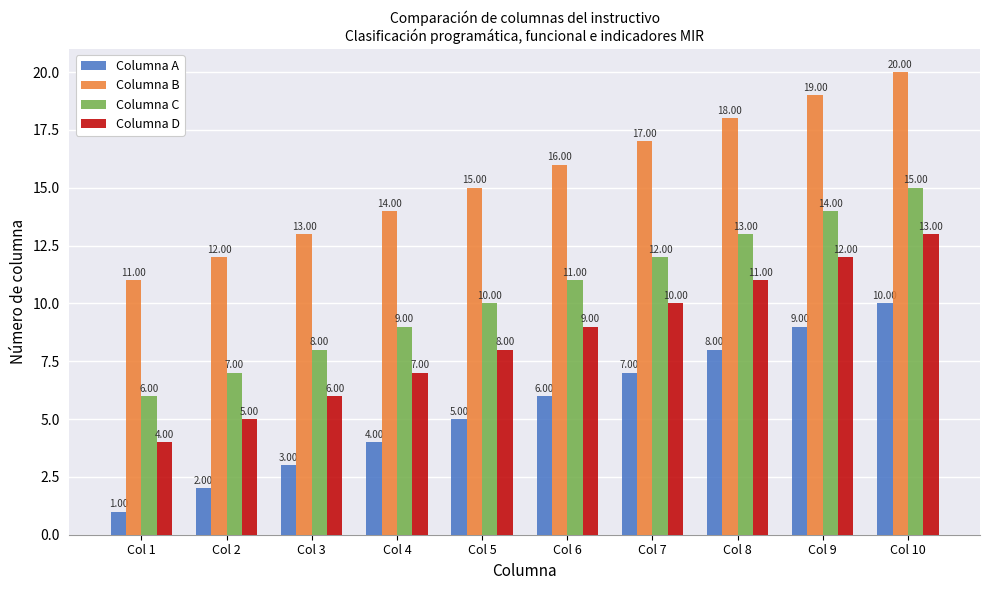

Which label corresponds to the largest value in the chart?

Col 10